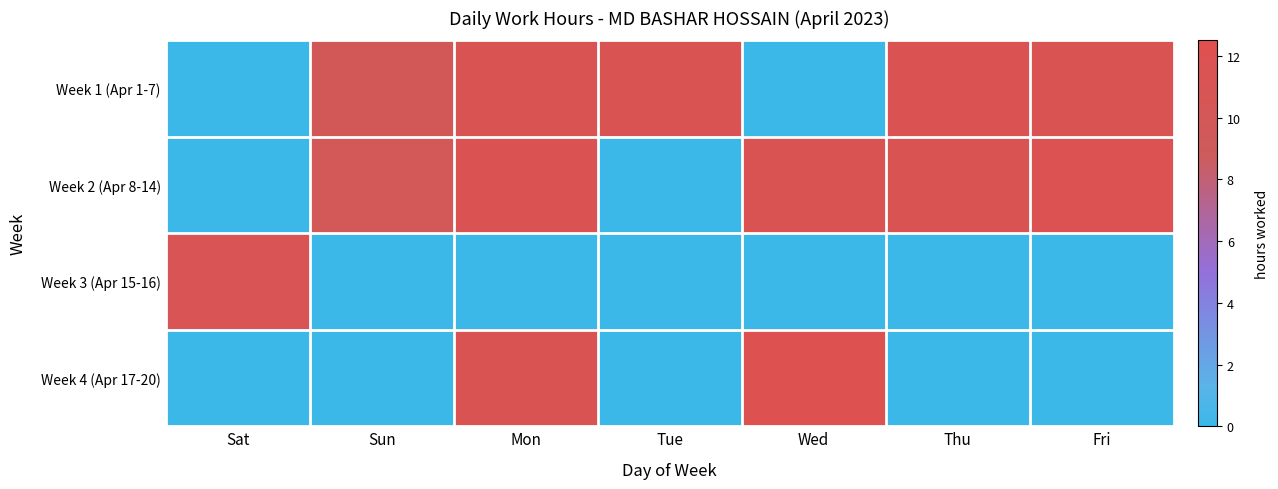

What is the total value across all series at Tue?

11.4